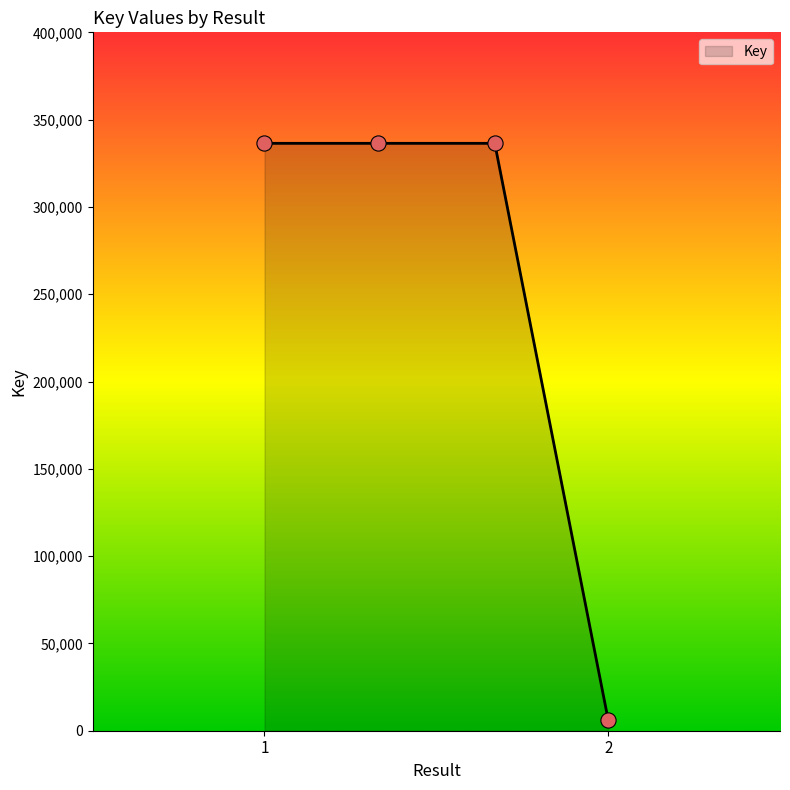

What is the maximum value shown in the chart?

336426